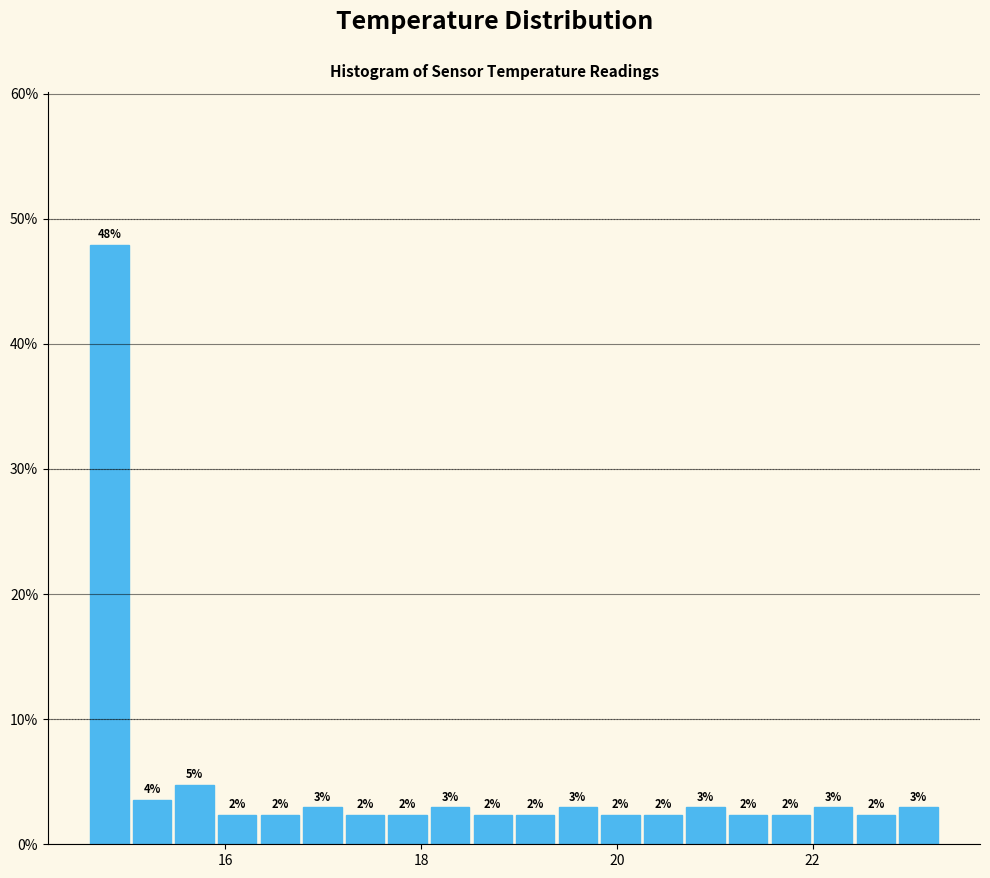

Read against the x-axis, roughly where is the centre of the tallest bar?

14.8